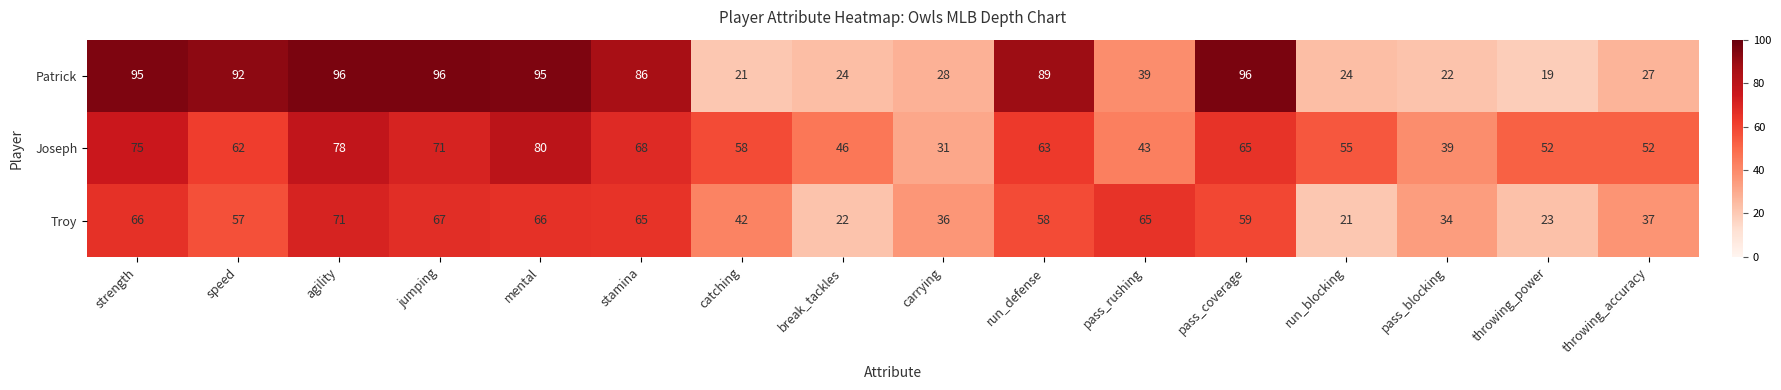

List the series in order of their peak value, highest first.

Patrick, Joseph, Troy